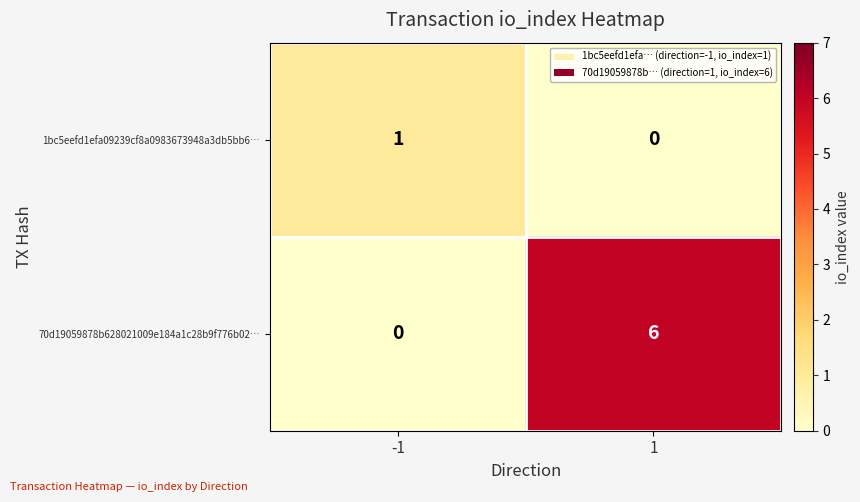

Read the 70d19059878b628021009e184a1c28b9f776b02… value at 1.

6